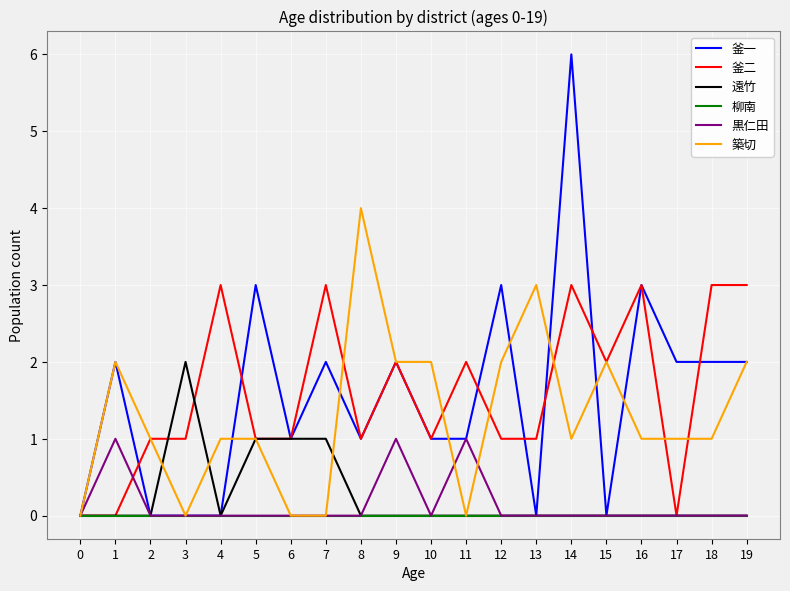

What is the spread (max minus min) of values at 19?

3